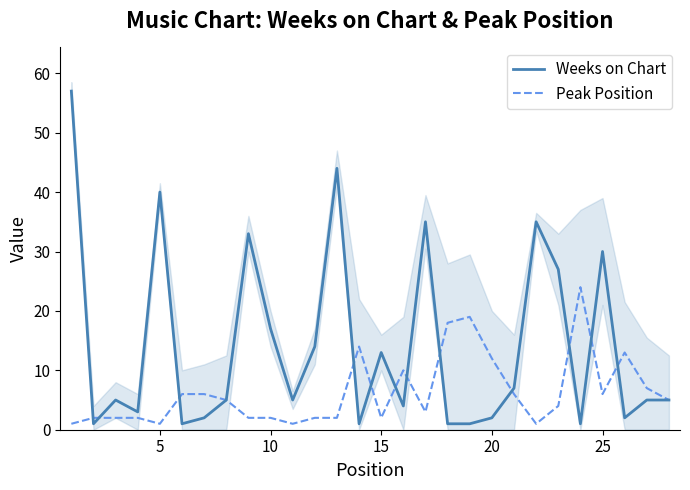

True or false: Weeks on Chart and Peak Position cross at least once.

True